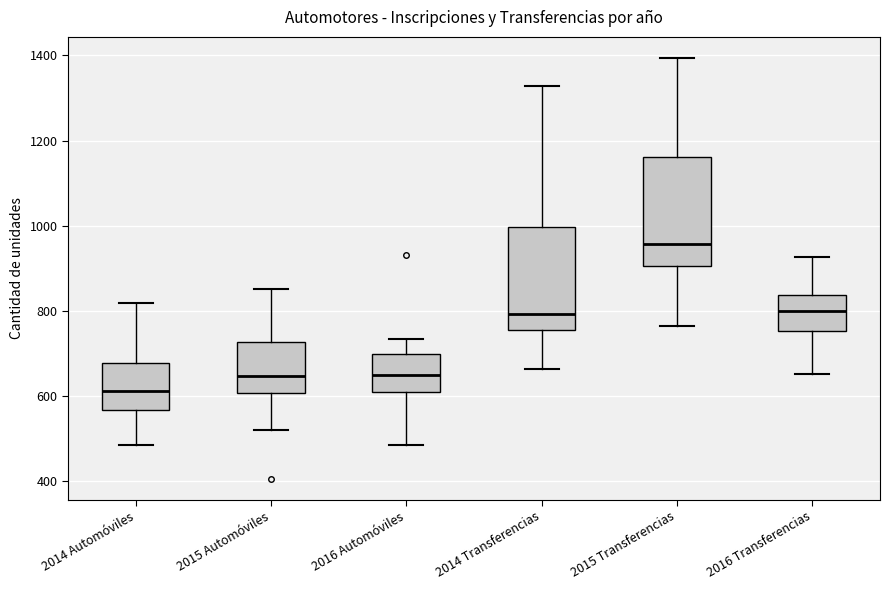

Reading left to right, transcribe this box plot: for each box, give where its median line is, the range the box spans, and where its two whiskers end, as read against the y-axis. The values are not printed on the chart, so give them approximately, as read against the axis.

2014 Automóviles: median 620, box 560 to 680, whiskers 480 to 820
2015 Automóviles: median 640, box 600 to 720, whiskers 520 to 860
2016 Automóviles: median 640, box 600 to 700, whiskers 480 to 740
2014 Transferencias: median 800, box 760 to 1000, whiskers 660 to 1320
2015 Transferencias: median 960, box 900 to 1160, whiskers 760 to 1400
2016 Transferencias: median 800, box 760 to 840, whiskers 660 to 920